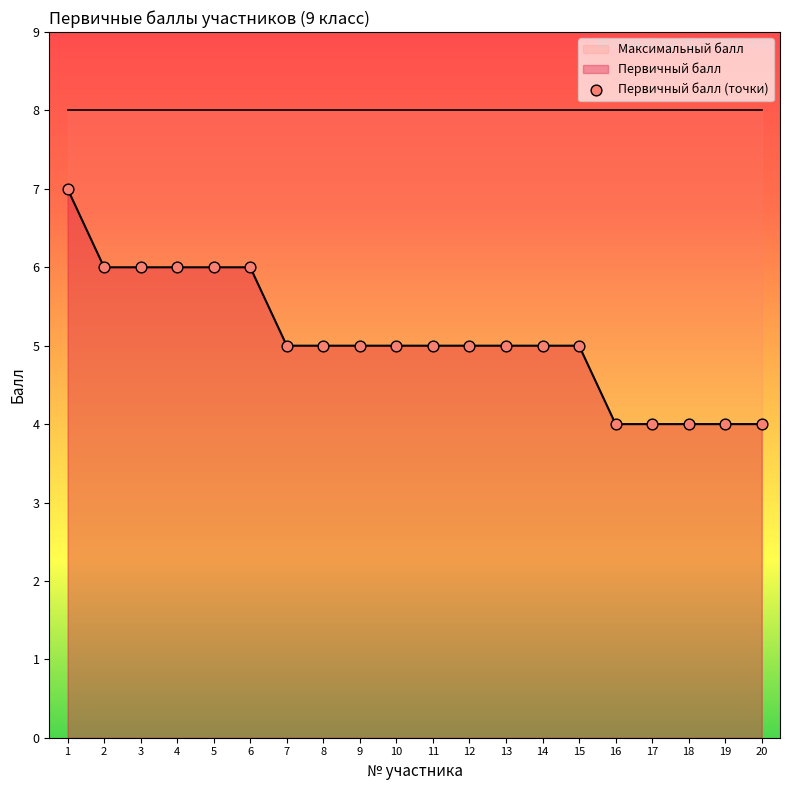

What is the ratio of the value at 1 to the value at 4?

1.2